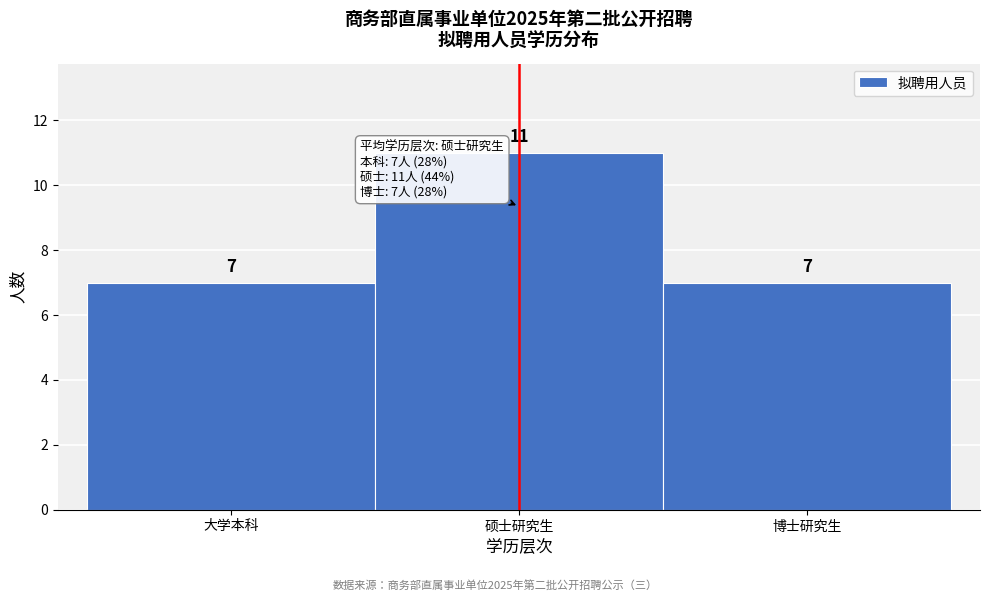

Reading left to right, what are all the values shown in this chart?

大学本科=7	硕士研究生=11	博士研究生=7